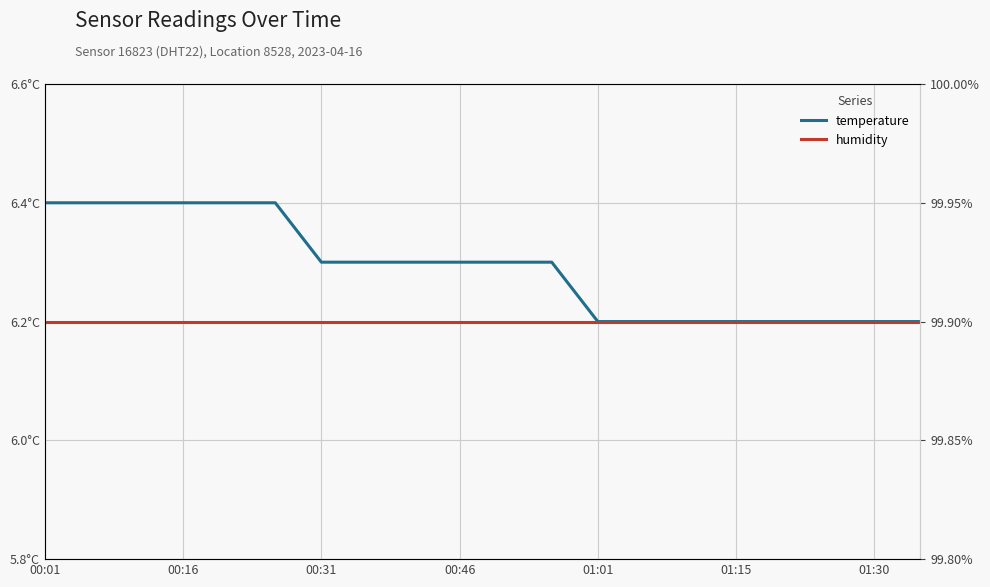

After their last crossing, which series has the higher values: temperature or humidity?

humidity